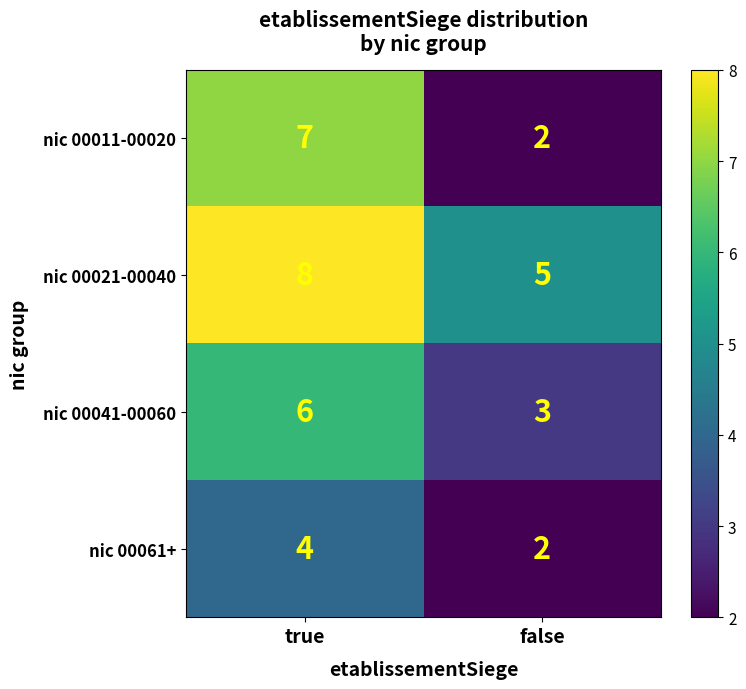

What is the difference between the nic 00041-00060 values at false and true?

3